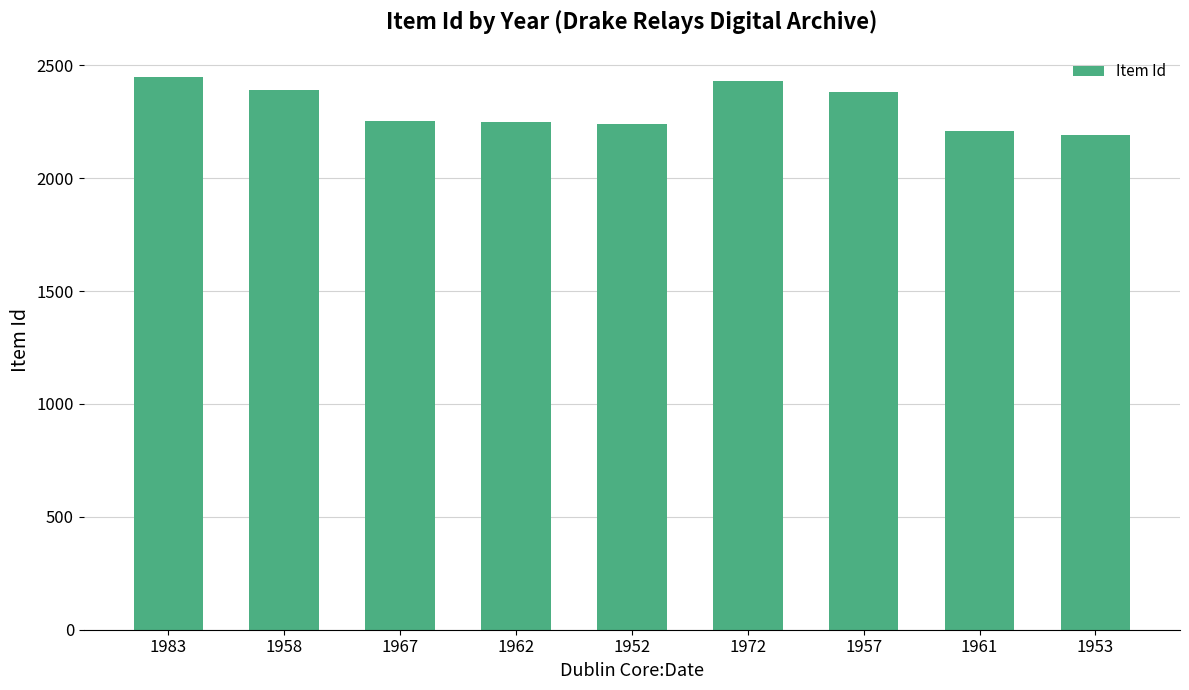

What position from the right is 1961?

2